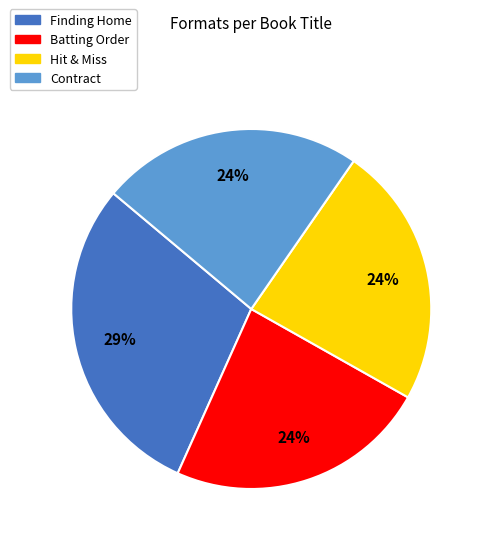

How many segments does this pie chart have?

4